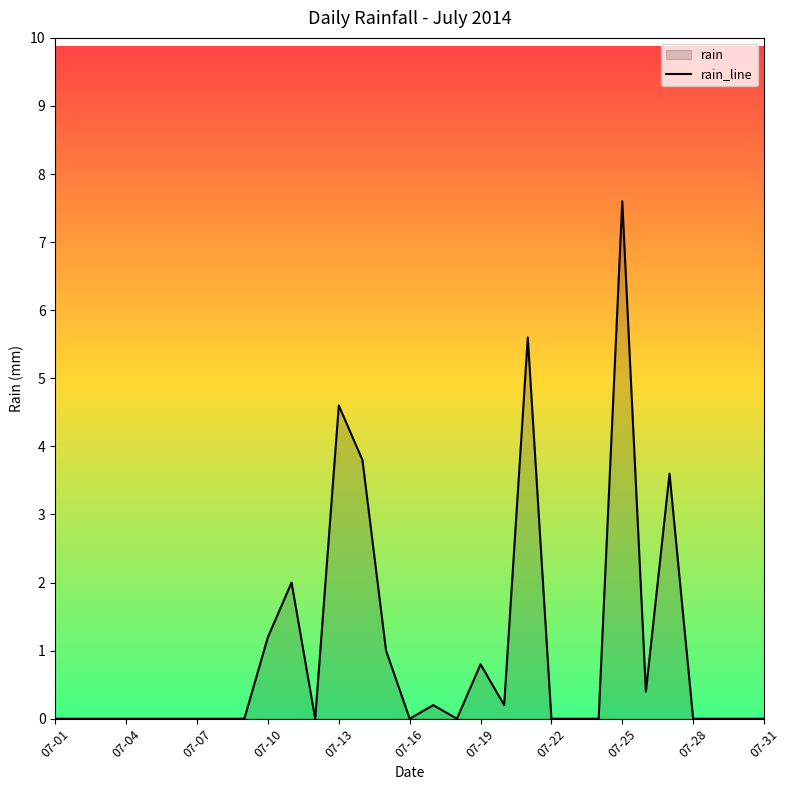

What is the difference between the maximum and minimum values?

7.6